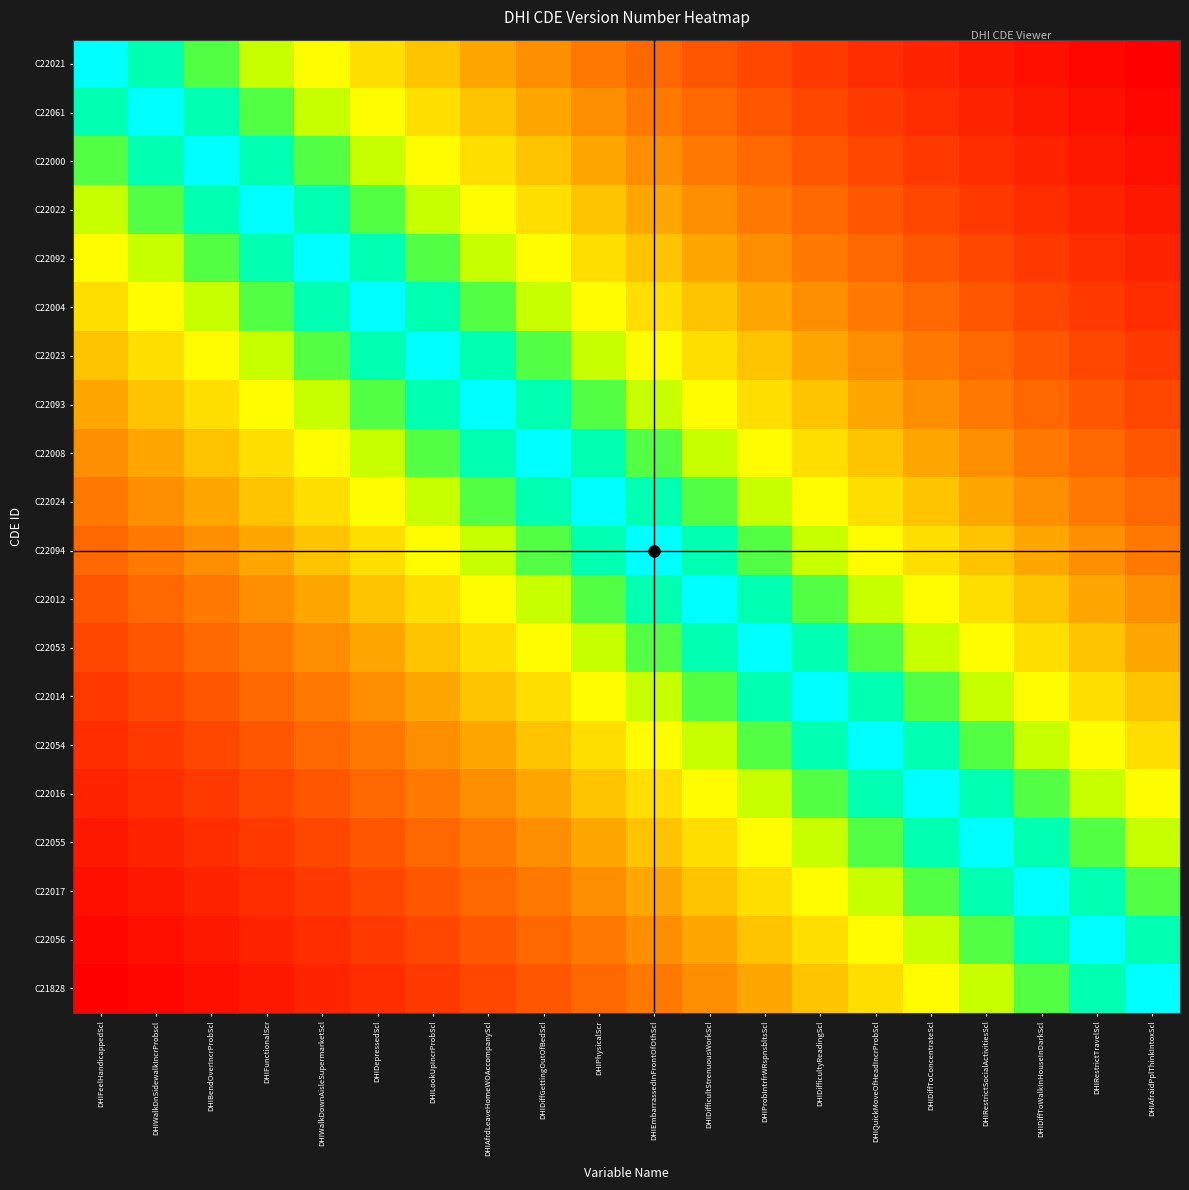

Which has a higher value, DHIRestrictSocialActivitiesScl or DHIWalkDnSidewalkIncrProbscl?

DHIWalkDnSidewalkIncrProbscl